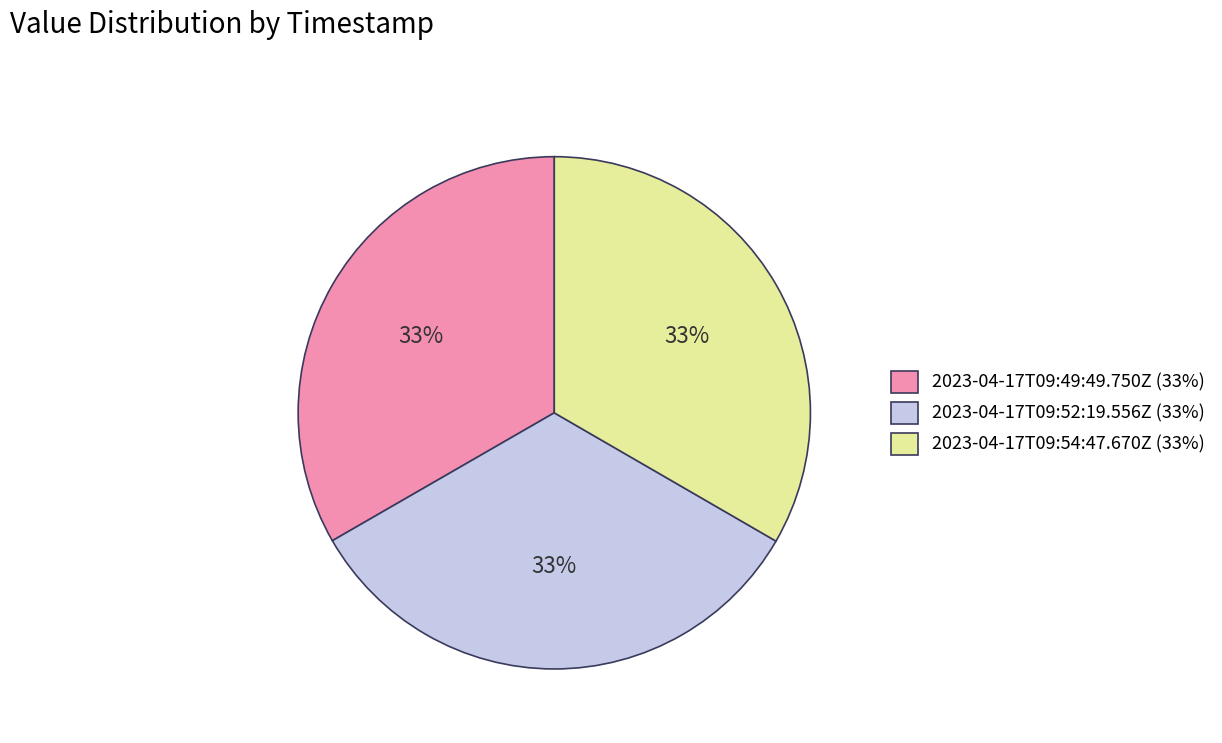

Approximately how many times larger is the value at 2023-04-17T09:52:19.556Z (33%) compared to 2023-04-17T09:49:49.750Z (33%)?

1.0